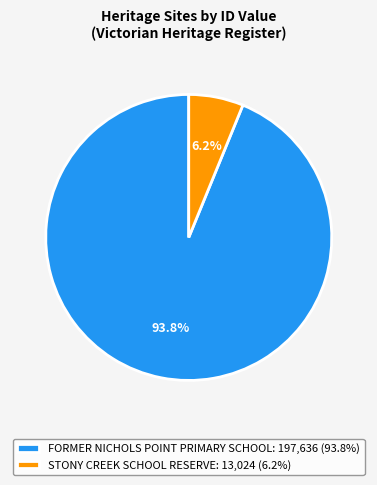

How many segments does this pie chart have?

2